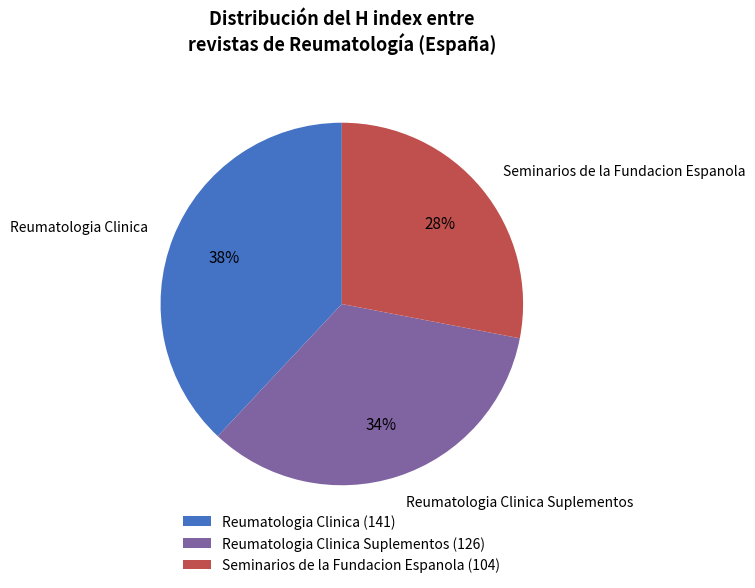

Count the number of slices in the pie.

3